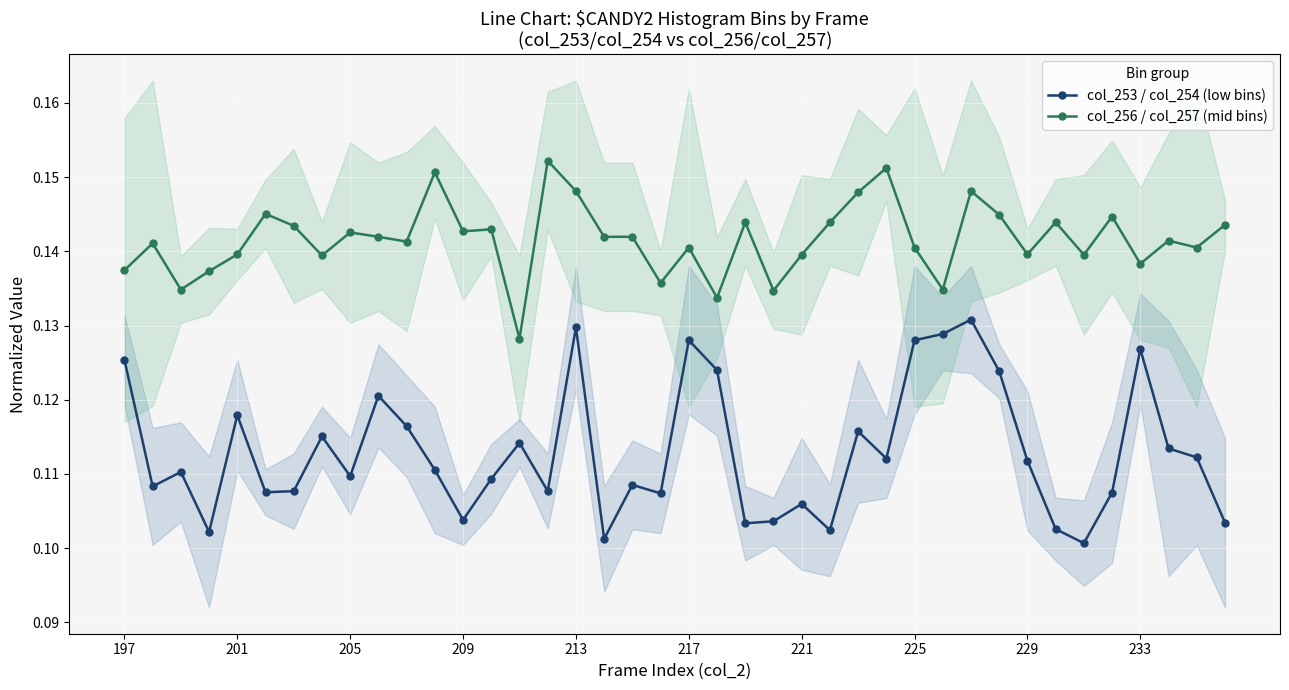

True or false: col_253 / col_254 (low bins) and col_256 / col_257 (mid bins) intersect in this chart.

False